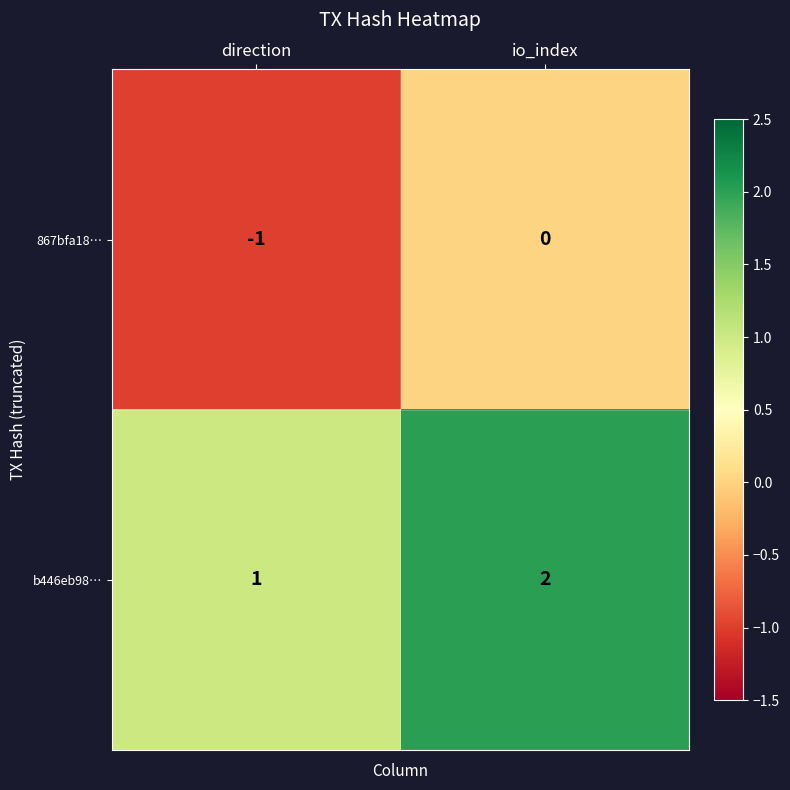

At how many categories does at least one series exceed 0?

2